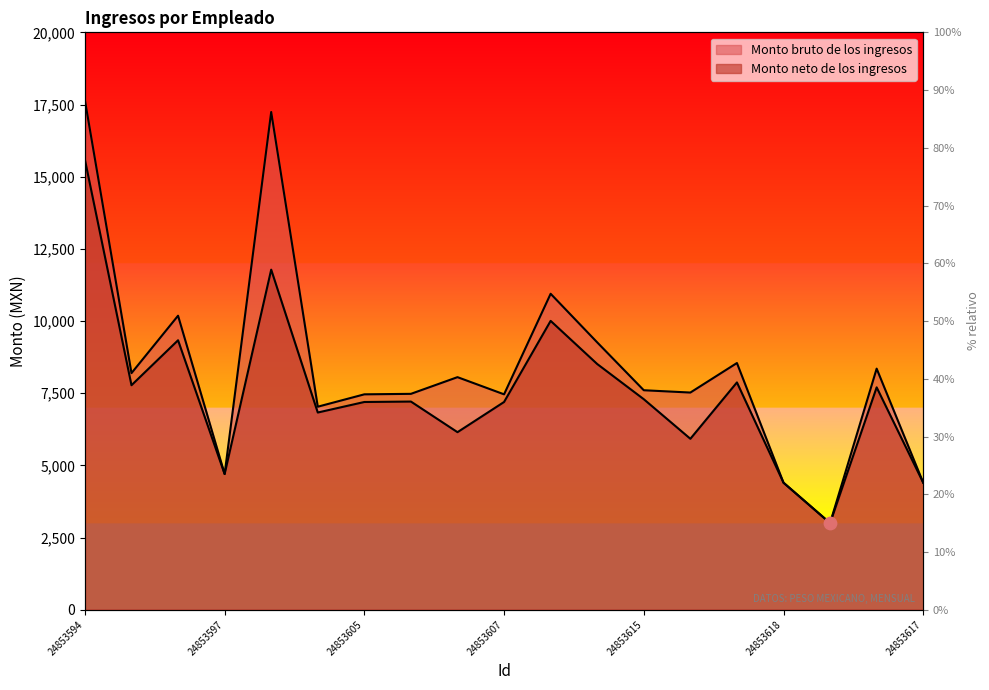

Which series has the largest total across all categories?

Monto bruto de los ingresos